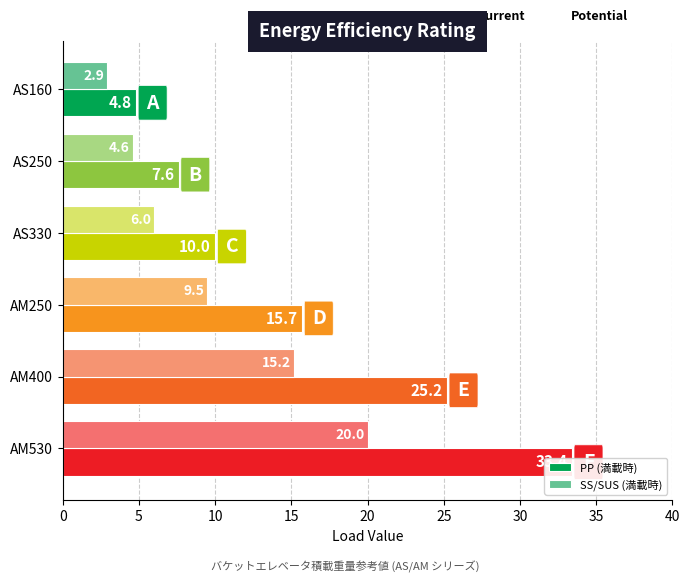

Reading left to right, extract all data points from this chart.

PP (満載時): 4.8	7.6	10.0	15.7	25.2	33.4
SS/SUS (満載時): 2.9	4.6	6.0	9.5	15.2	20.0